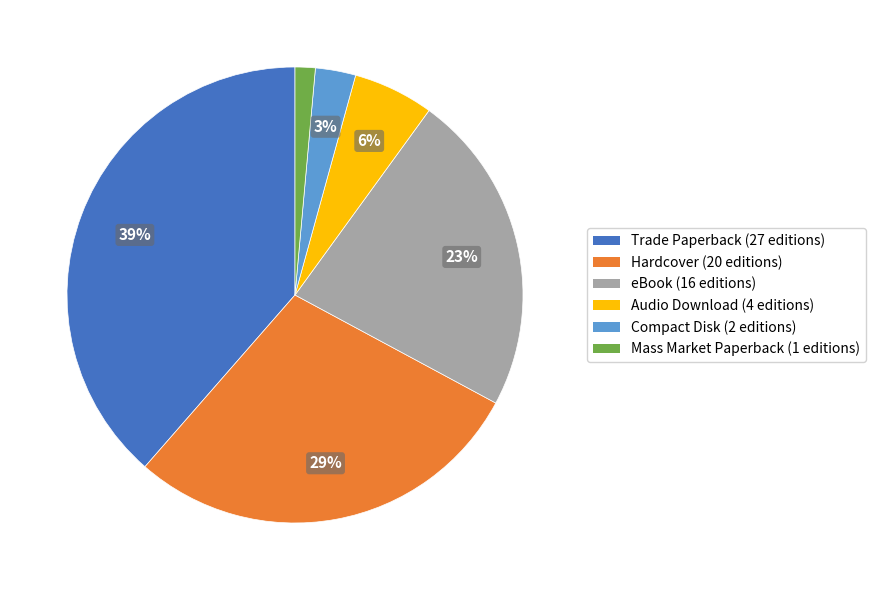

Which has a higher value, Mass Market Paperback or Compact Disk?

Compact Disk